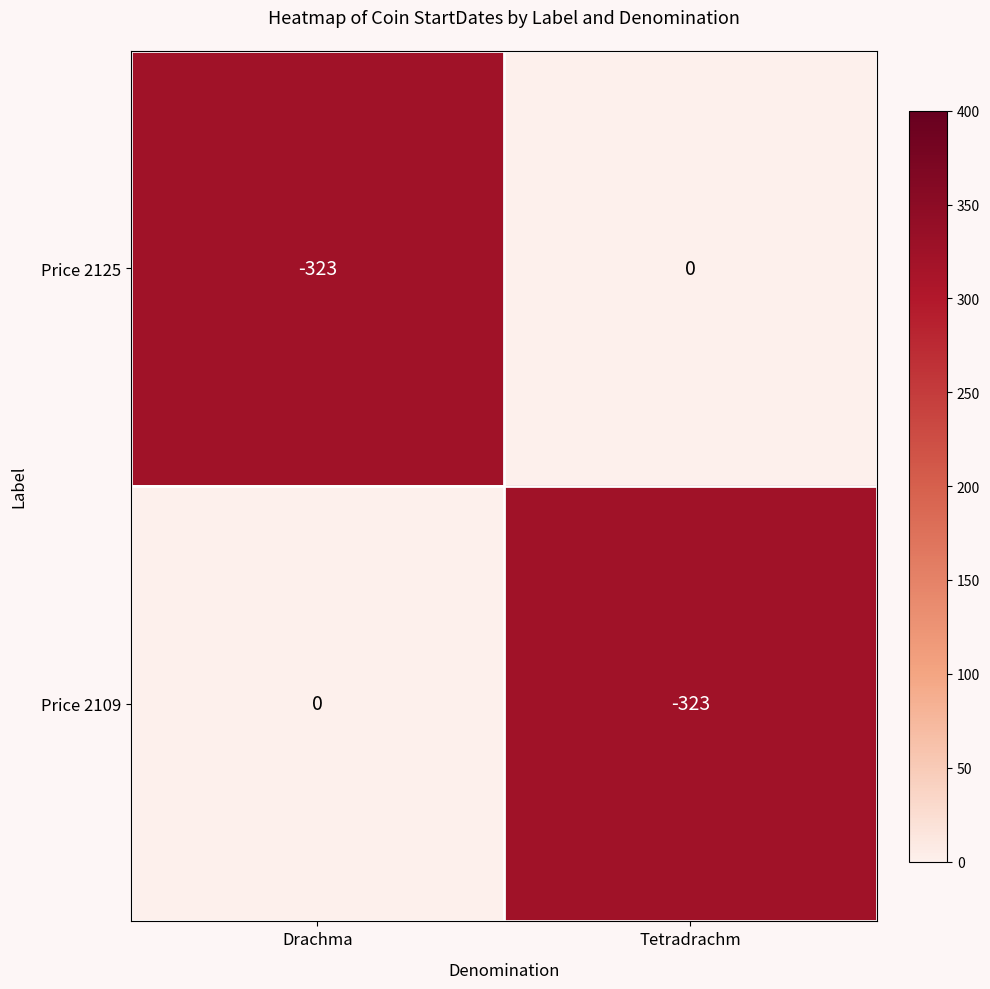

What is the difference between the highest and lowest values at Tetradrachm?

323